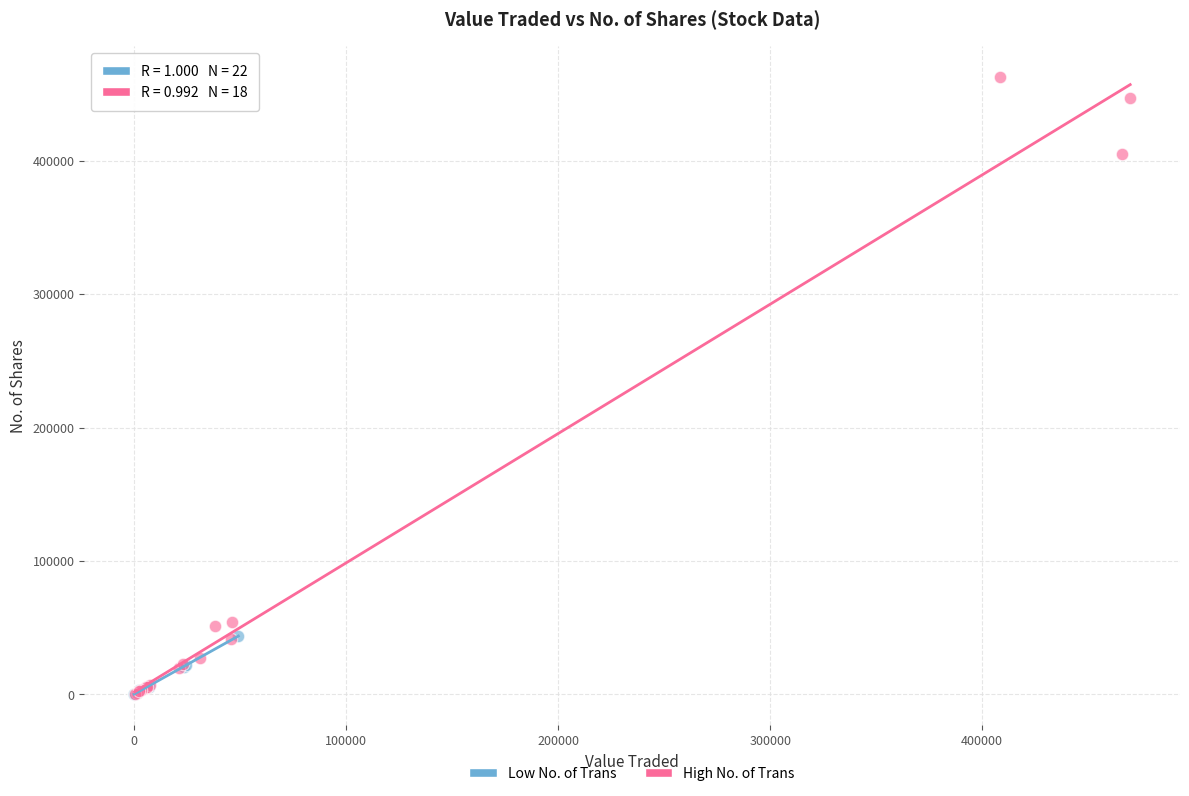

Which series reaches the maximum Y coordinate?

High No. of Trans